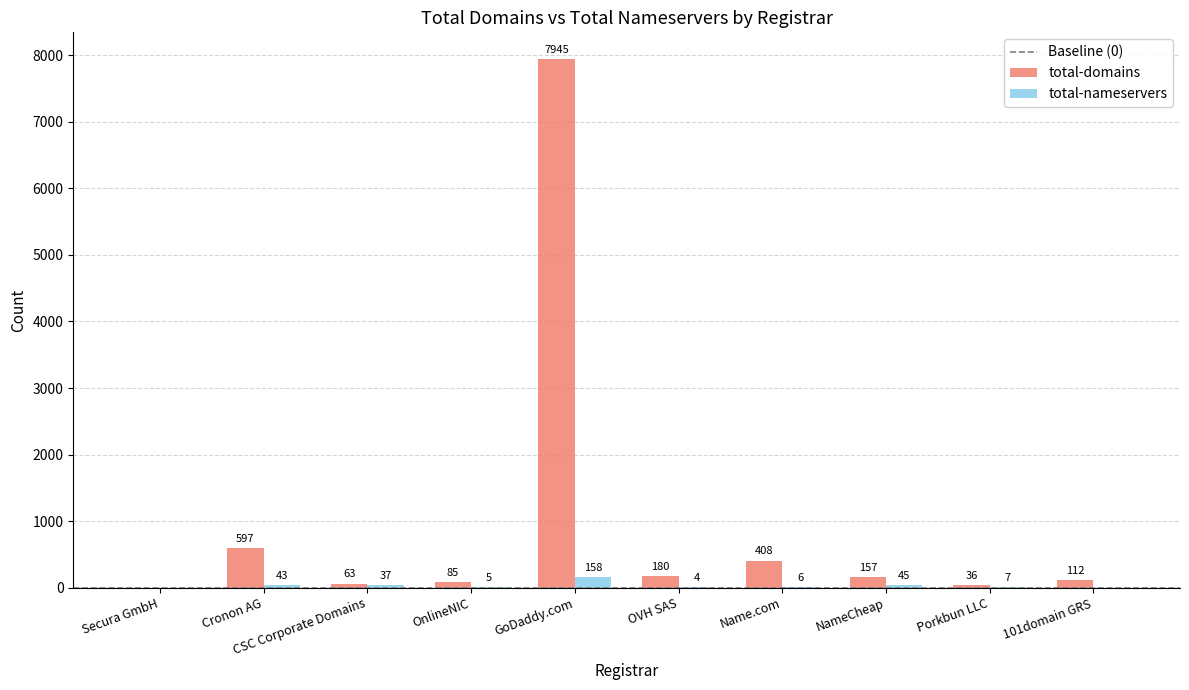

Which series has the widest spread of values?

total-domains